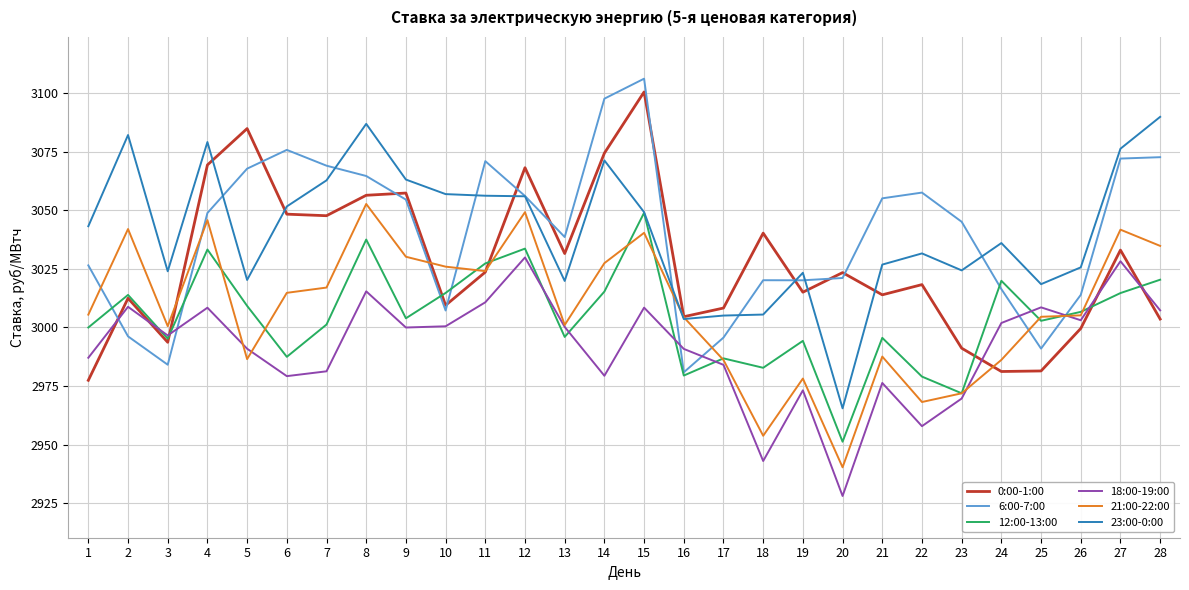

What is the average value of the 18:00-19:00 series?

2991.7